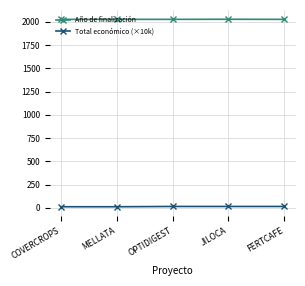

What is the minimum value for Total económico (×10k)?

12